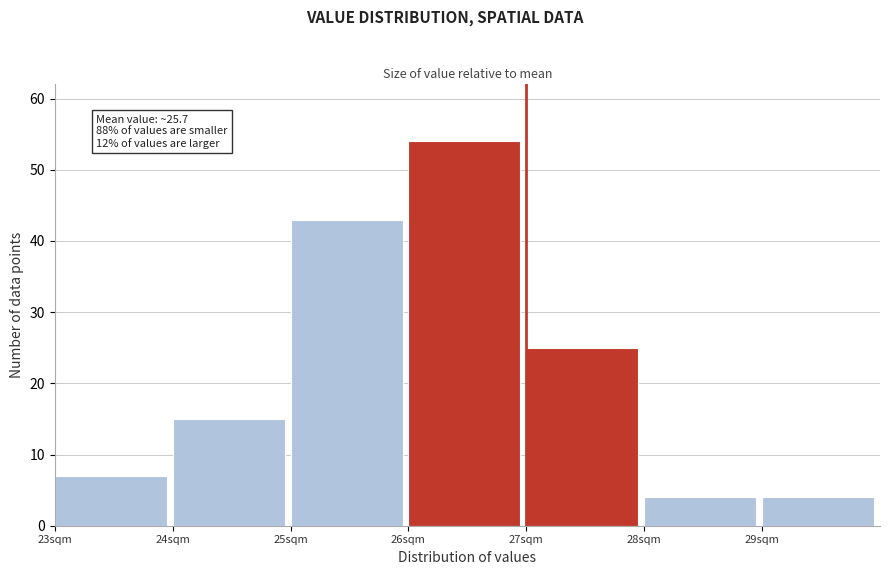

Reading left to right, what are all the values shown in this chart?

7	15	43	54	25	4	4